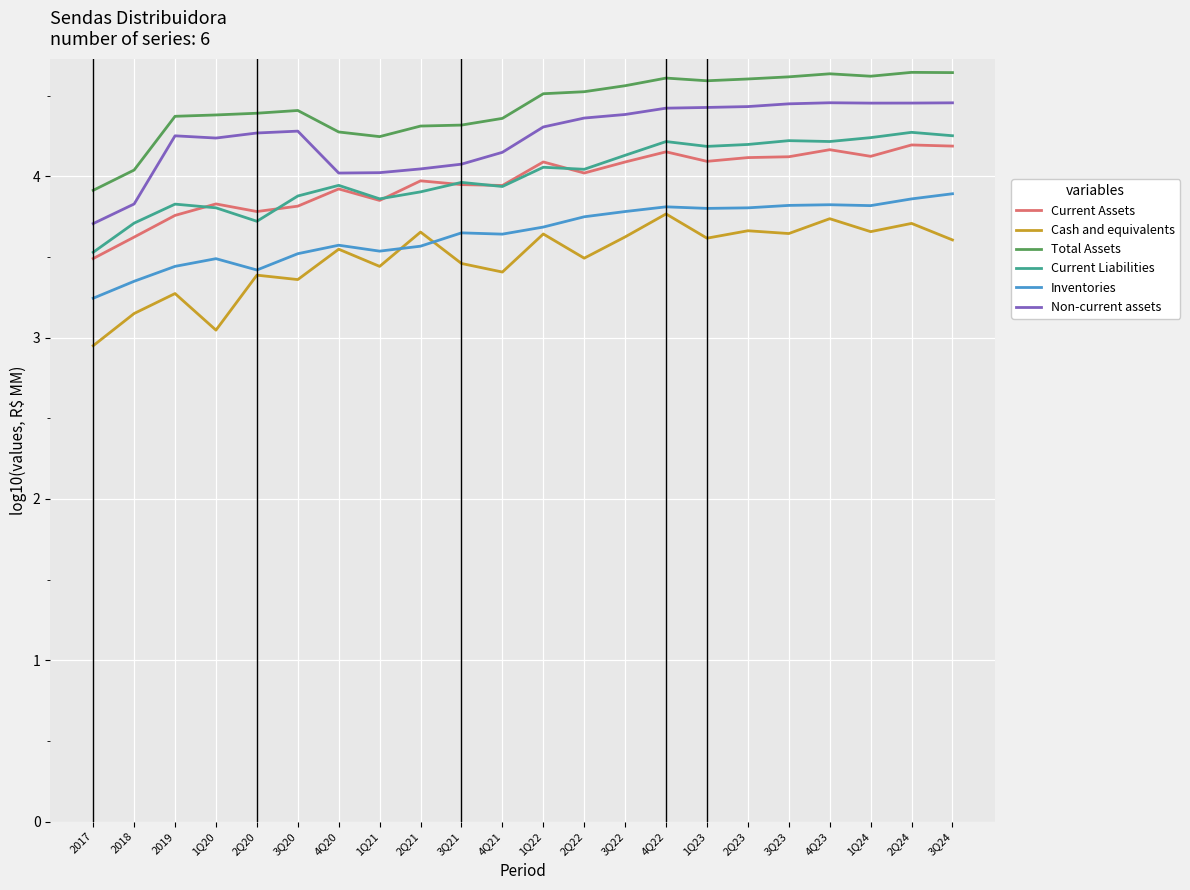

What is the total value across all series at 1Q20?

22.8